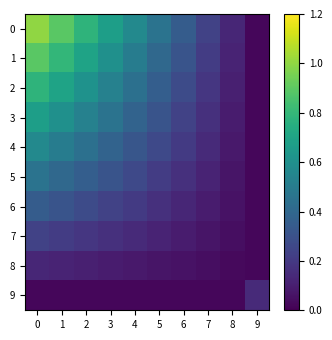

Reading left to right, extract all data points from this chart.

0: 0=1.0	1=0.9	2=0.8	3=0.7	4=0.6	5=0.5	6=0.3	7=0.2	8=0.1	9=0.0
1: 0=0.9	1=0.8	2=0.7	3=0.6	4=0.5	5=0.4	6=0.3	7=0.2	8=0.1	9=0.0
2: 0=0.8	1=0.7	2=0.6	3=0.5	4=0.4	5=0.4	6=0.3	7=0.2	8=0.1	9=0.0
3: 0=0.7	1=0.6	2=0.5	3=0.5	4=0.4	5=0.3	6=0.2	7=0.2	8=0.1	9=0.0
4: 0=0.6	1=0.5	2=0.4	3=0.4	4=0.3	5=0.3	6=0.2	7=0.1	8=0.1	9=0.0
5: 0=0.5	1=0.4	2=0.4	3=0.3	4=0.3	5=0.2	6=0.2	7=0.1	8=0.1	9=0.0
6: 0=0.3	1=0.3	2=0.3	3=0.2	4=0.2	5=0.2	6=0.1	7=0.1	8=0.1	9=0.0
7: 0=0.2	1=0.2	2=0.2	3=0.2	4=0.1	5=0.1	6=0.1	7=0.1	8=0.0	9=0.0
8: 0=0.1	1=0.1	2=0.1	3=0.1	4=0.1	5=0.1	6=0.1	7=0.0	8=0.0	9=0.0
9: 0=0.0	1=0.0	2=0.0	3=0.0	4=0.0	5=0.0	6=0.0	7=0.0	8=0.0	9=0.1